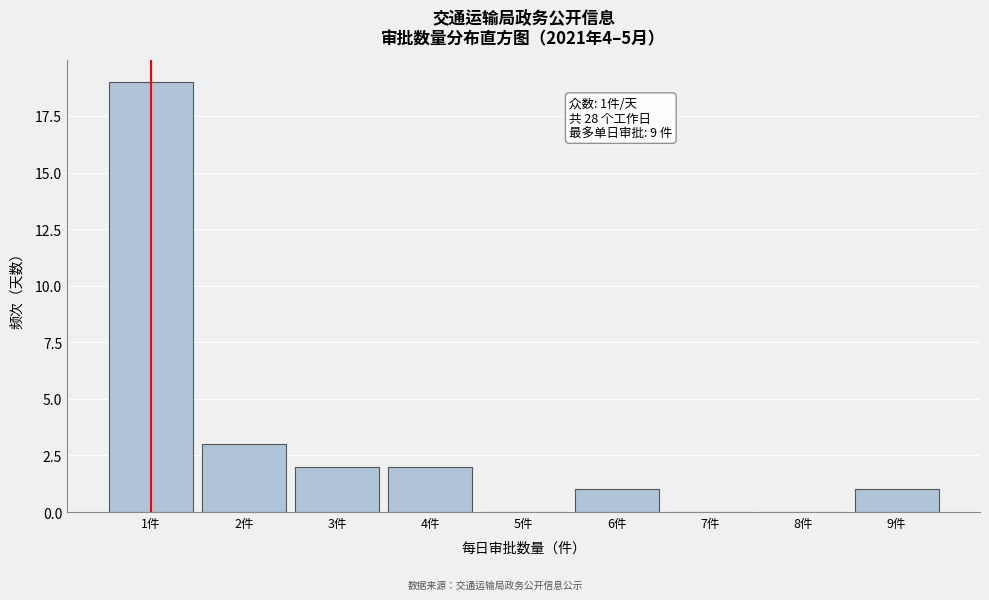

Reading right to left, transcribe all the data shown in this chart.

9件=1	8件=0	7件=0	6件=1	5件=0	4件=2	3件=2	2件=3	1件=19